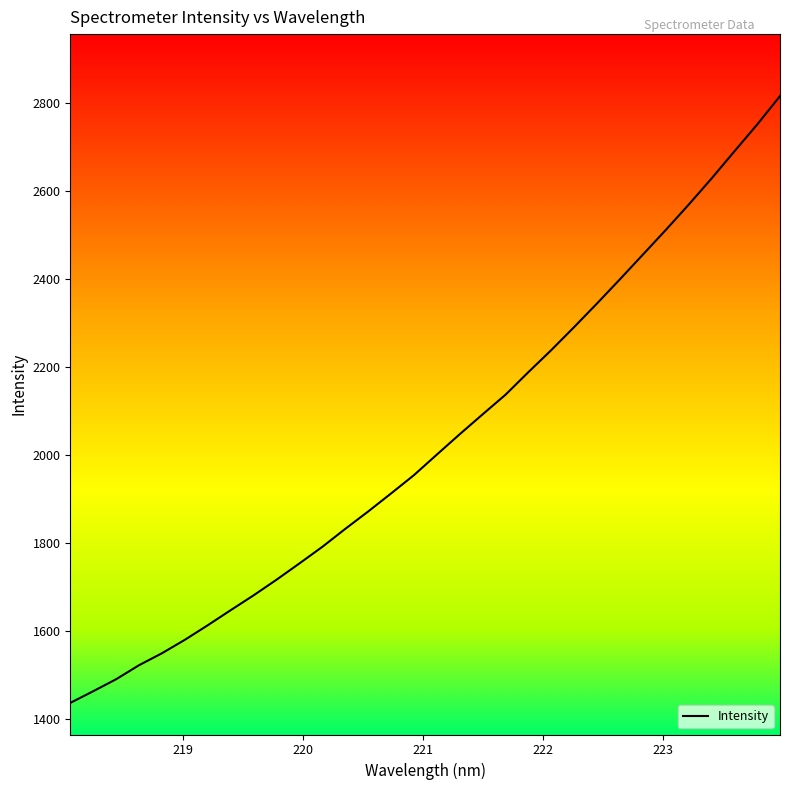

What is the difference between the maximum and minimum values?

1379.6